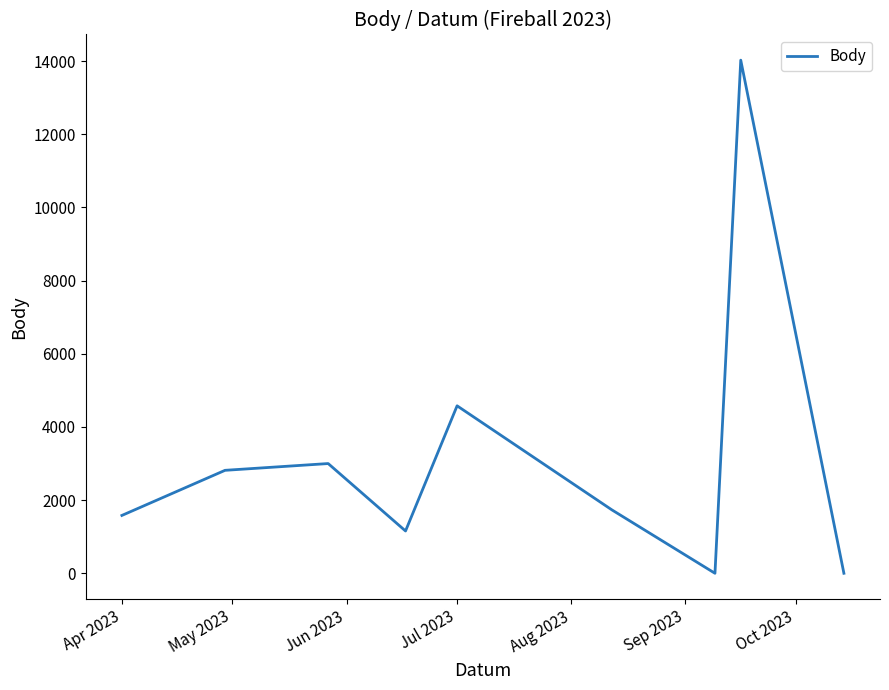

What is the greatest value displayed?

14025